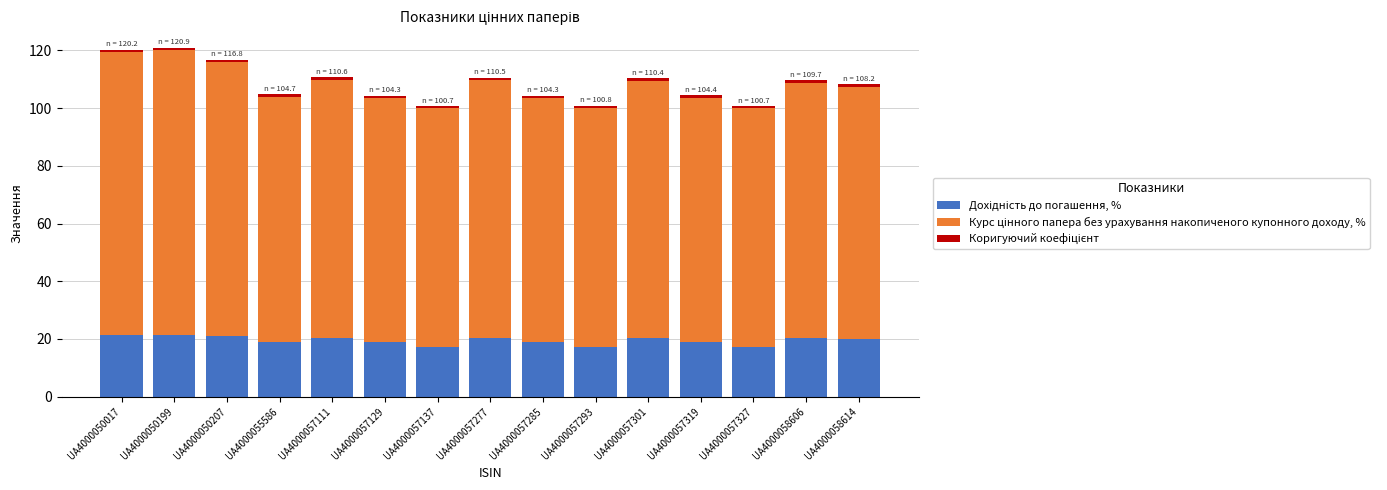

At which category is the sum across all series the highest?

UA4000050199